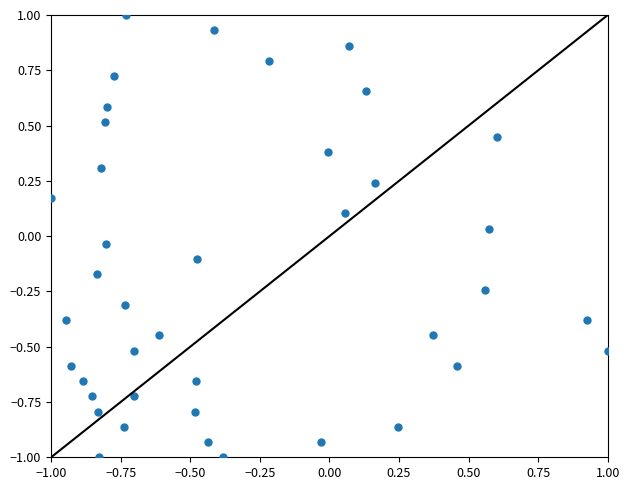

What is the range of X values (max minus min)?

2.0